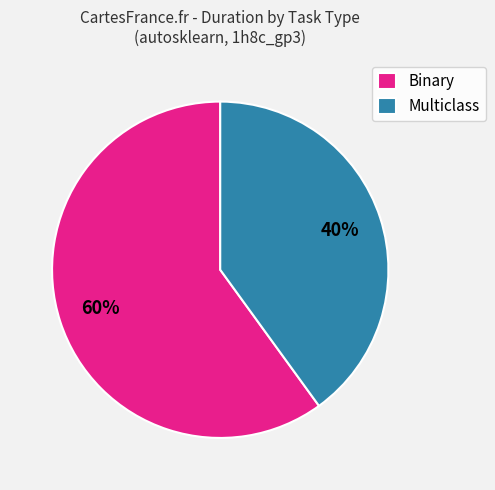

The Binary slice represents 60% of the pie. True or false?

True